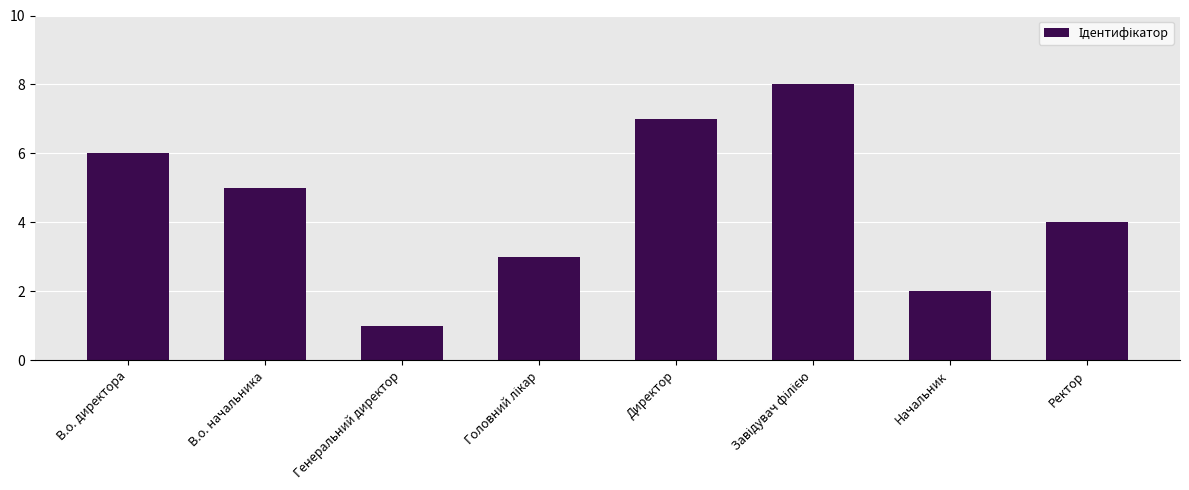

Is it true that the value at Ректор is 6?

False